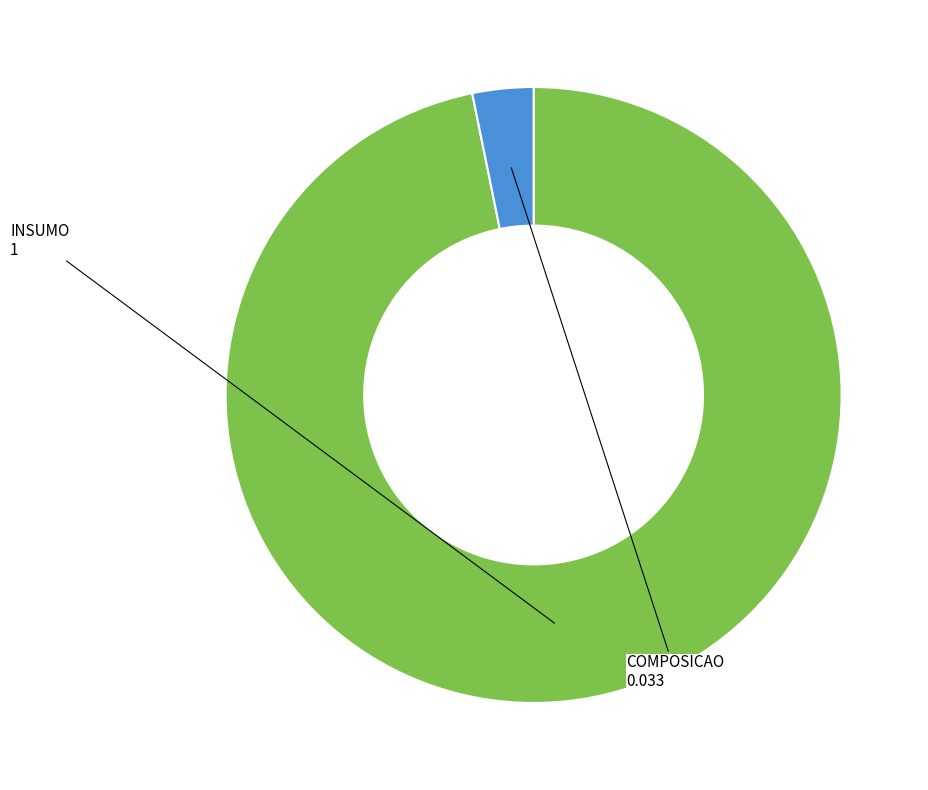

Is the sum of COMPOSICAO and INSUMO greater than half?

Yes